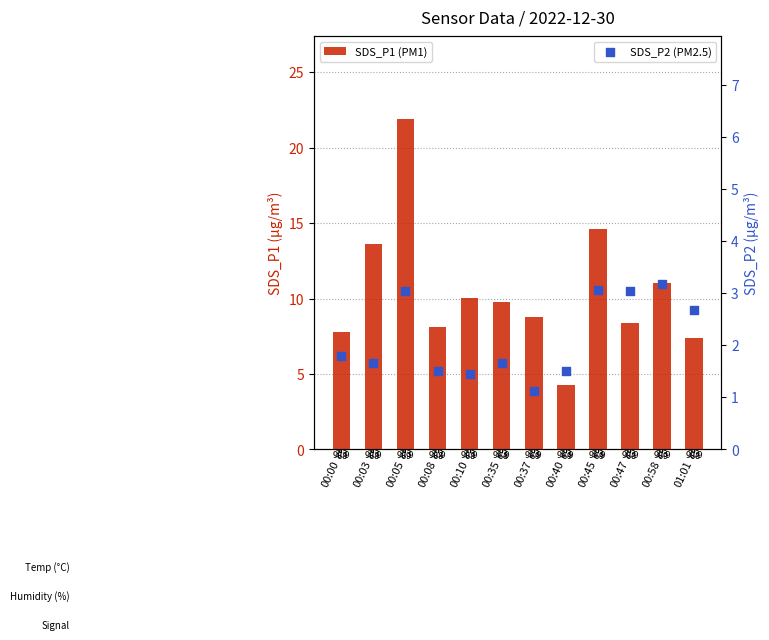

Which series has the largest Y range (max minus min)?

SDS_P1 (PM1)